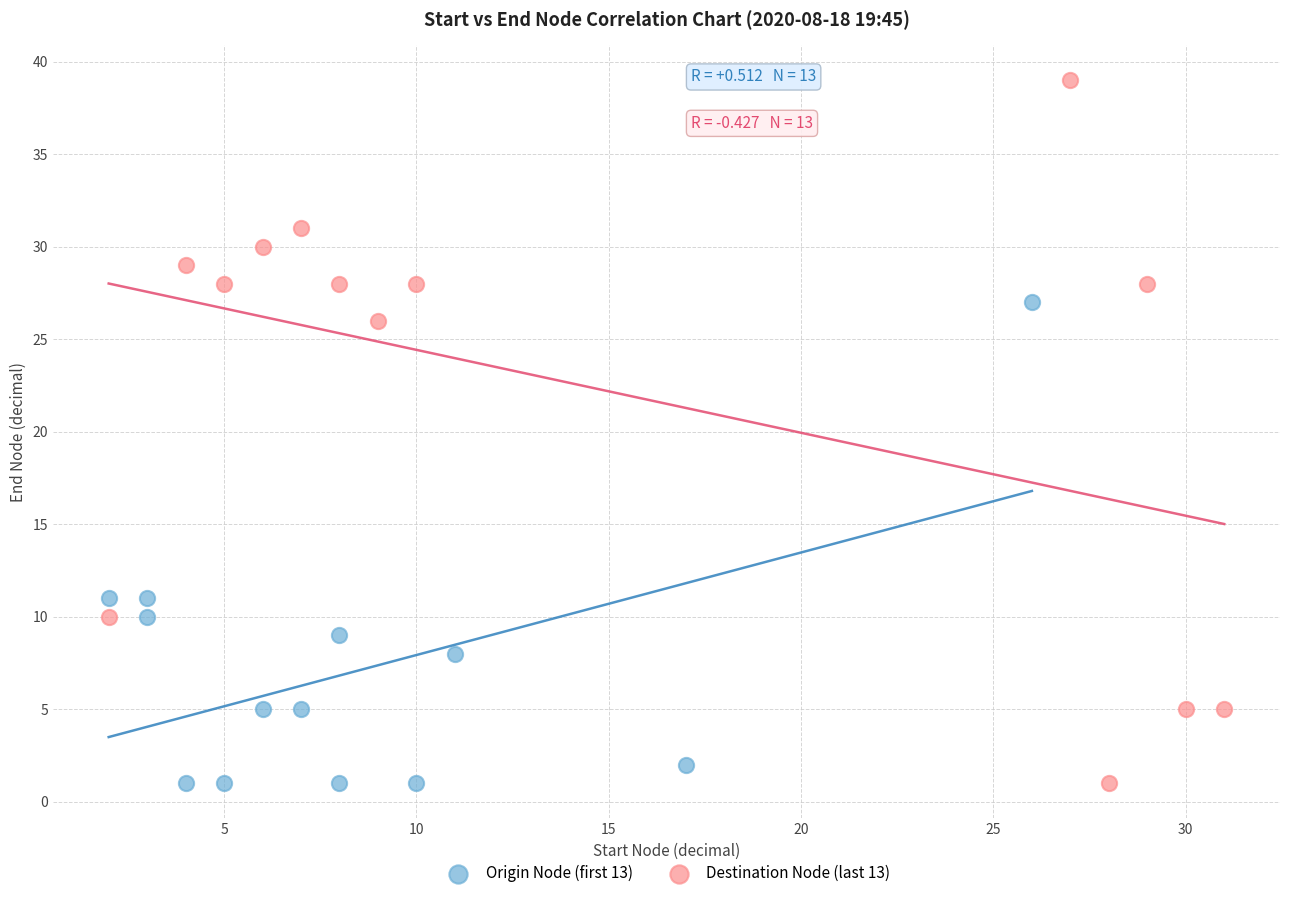

Which series has the widest spread of Y values?

Destination Node (last 13)